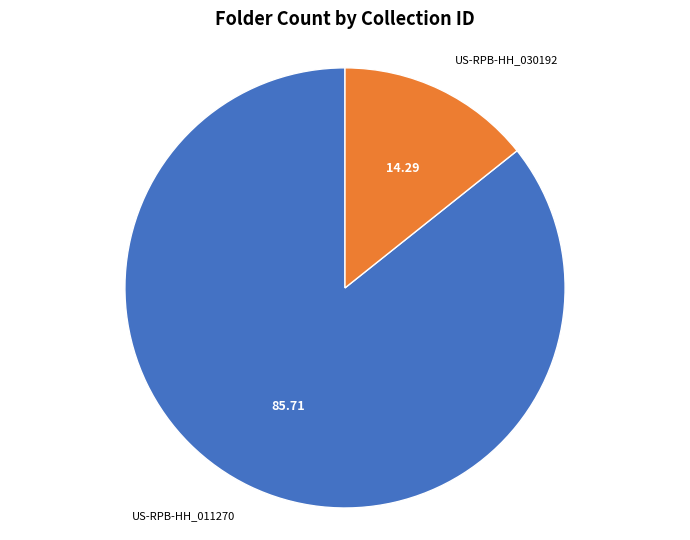

What is the smallest slice in the pie chart?

US-RPB-HH_030192